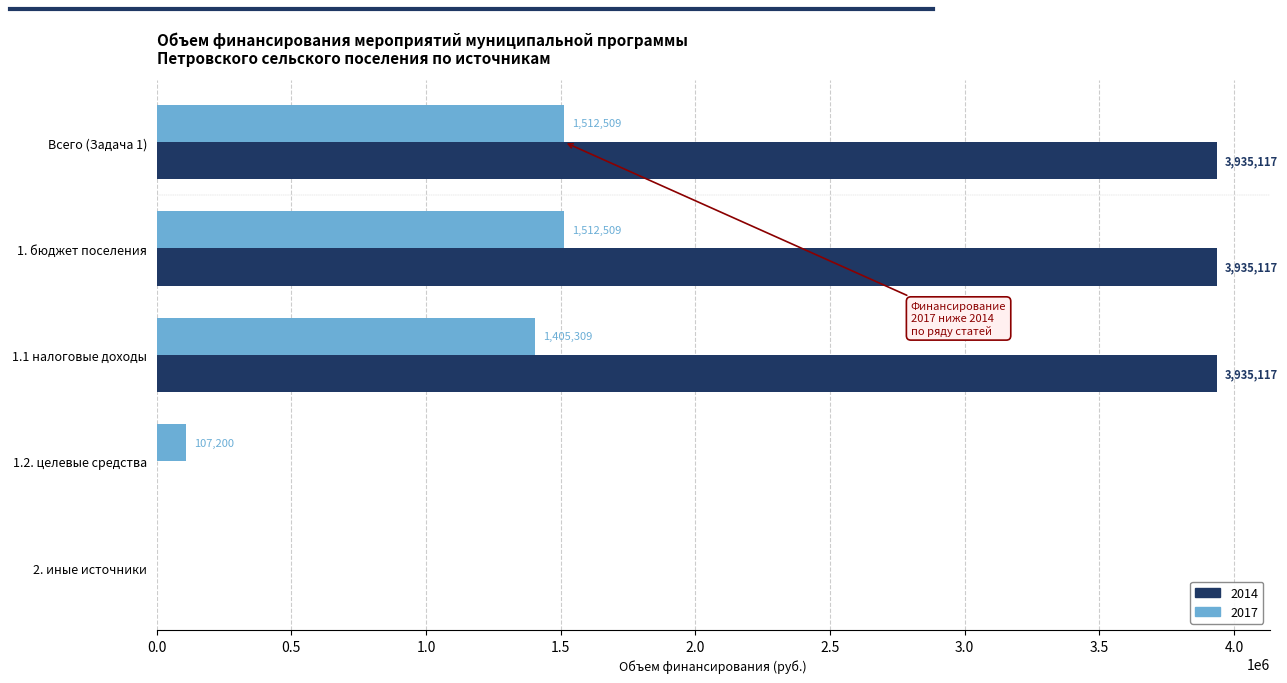

How many positive values does the 2014 series have?

3